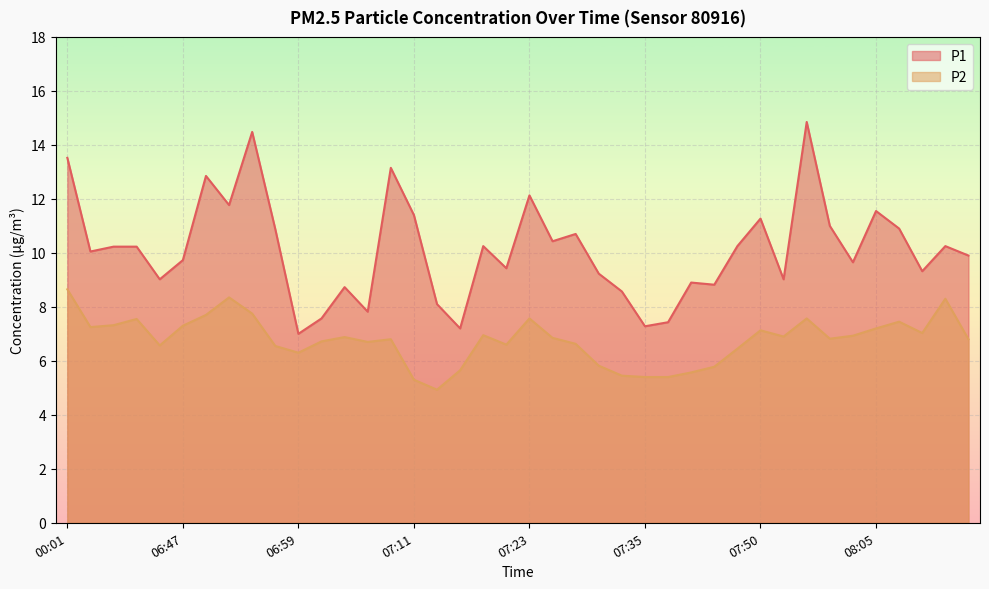

Where is the first local minimum for P2?

06:37